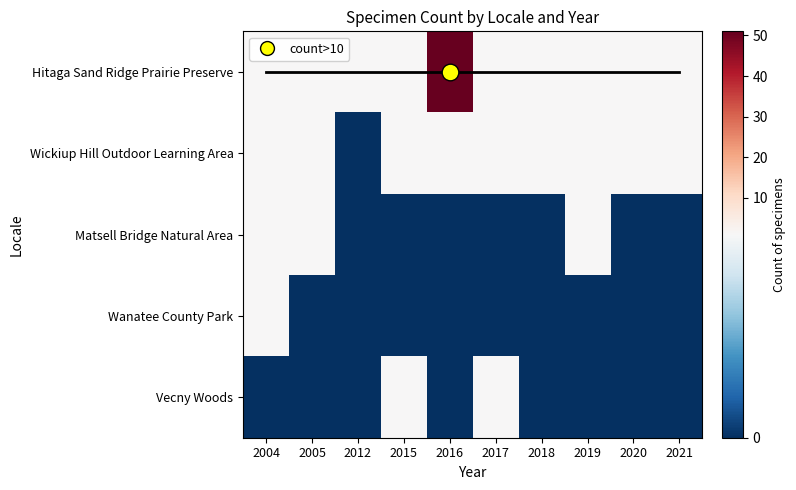

Which series has the largest total across all categories?

Hitaga Sand Ridge Prairie Preserve